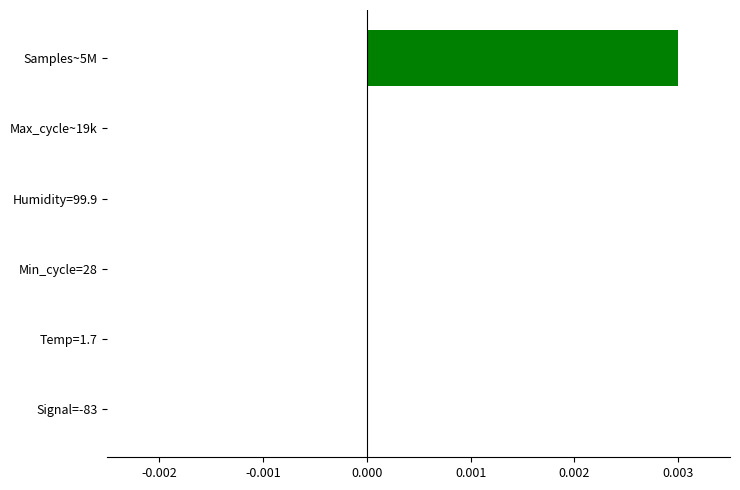

Which category has the highest value across all series?

Samples~5M